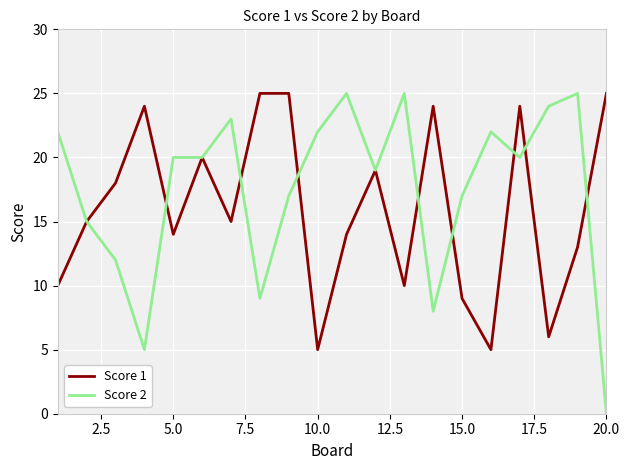

What are all the series names shown in the legend?

Score 1, Score 2